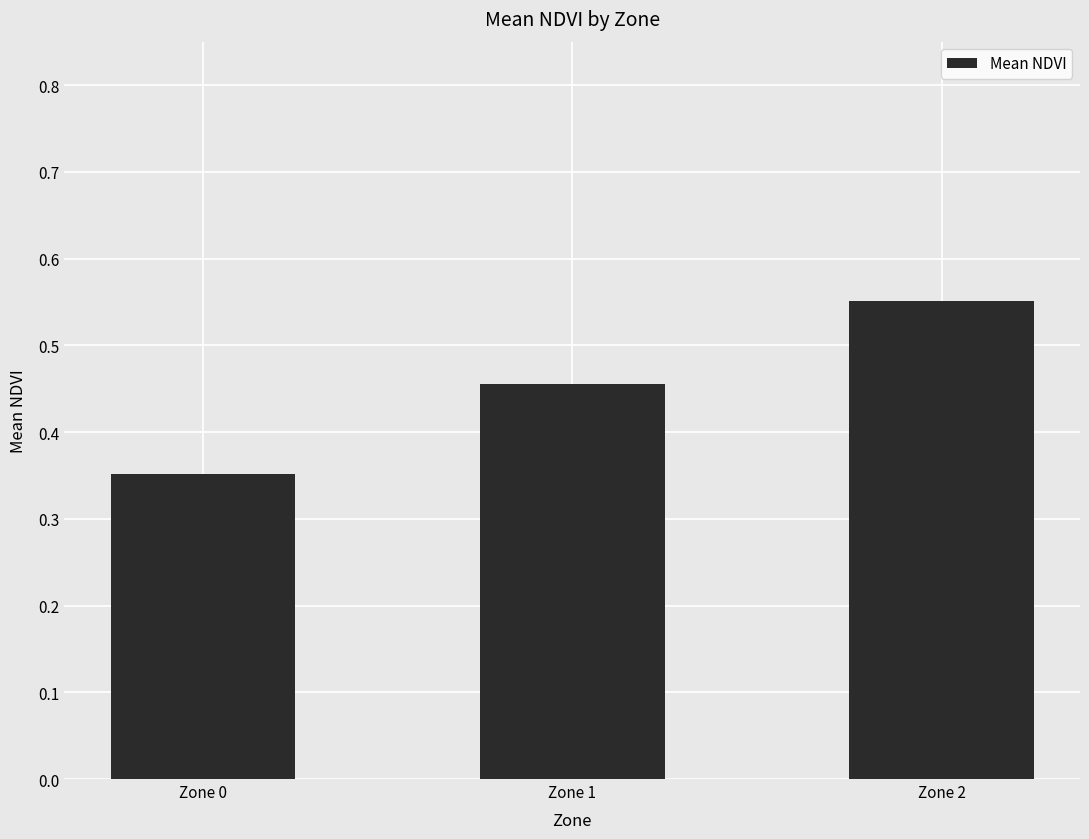

True or false: the data shows 0.3 at Zone 2.

False